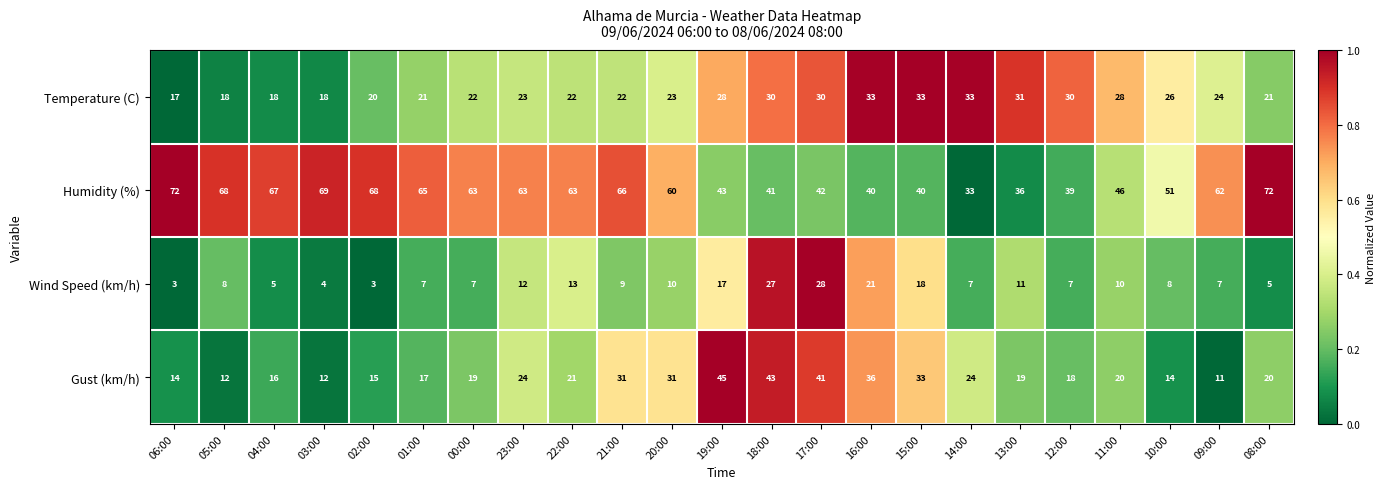

What is the greatest value displayed?

72